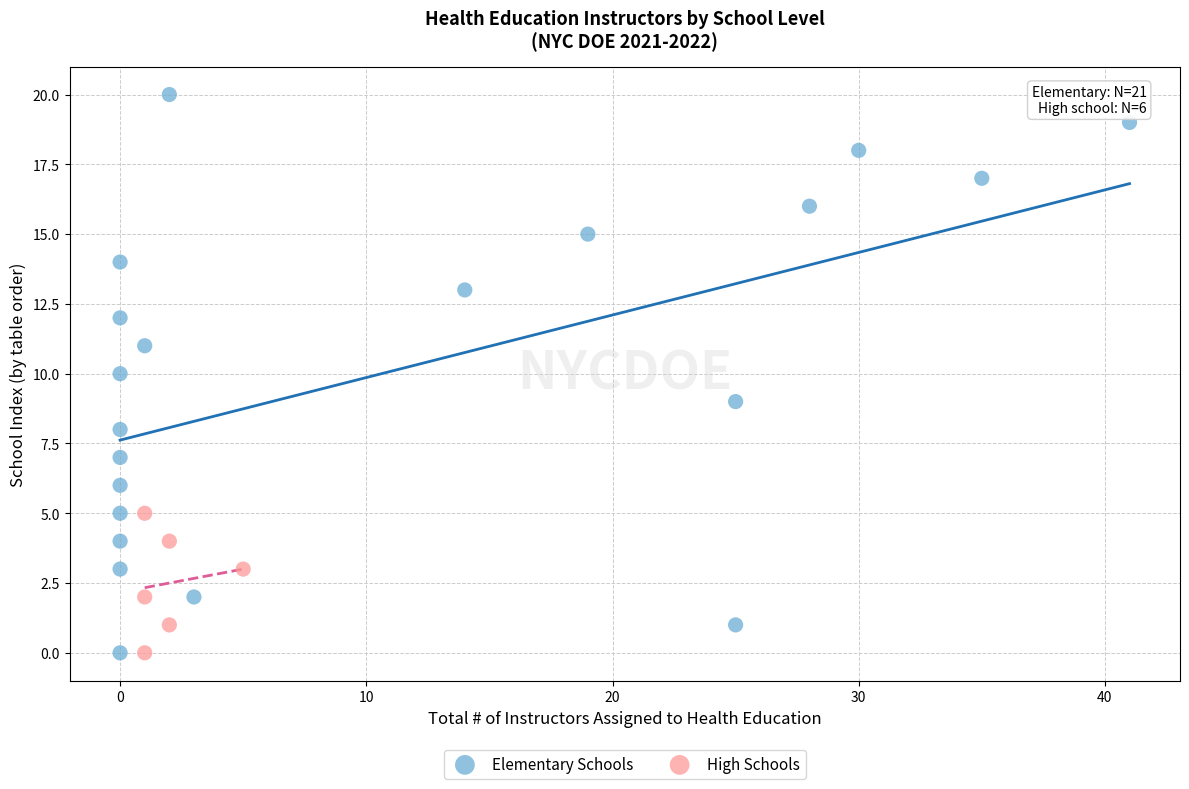

Which series reaches the maximum Y coordinate?

Elementary Schools